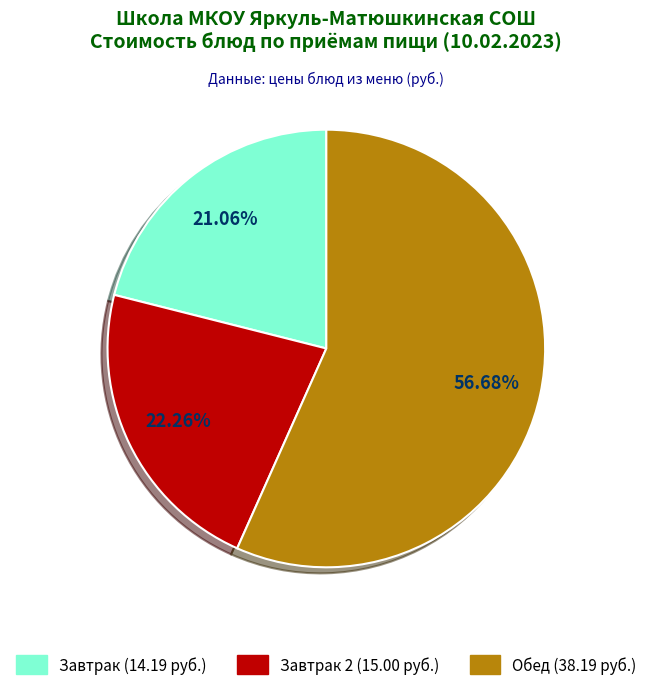

Does any single category account for the majority?

Yes